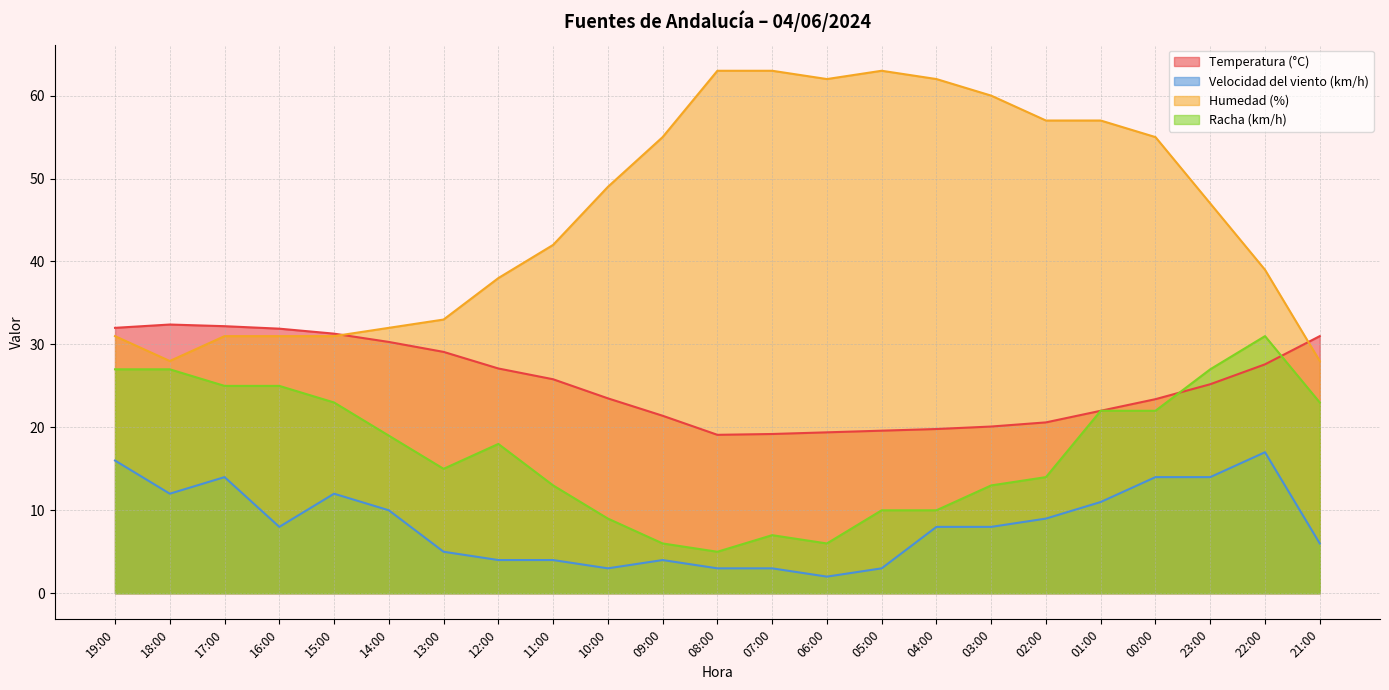

How many data points in Humedad (%) are above 47?

11